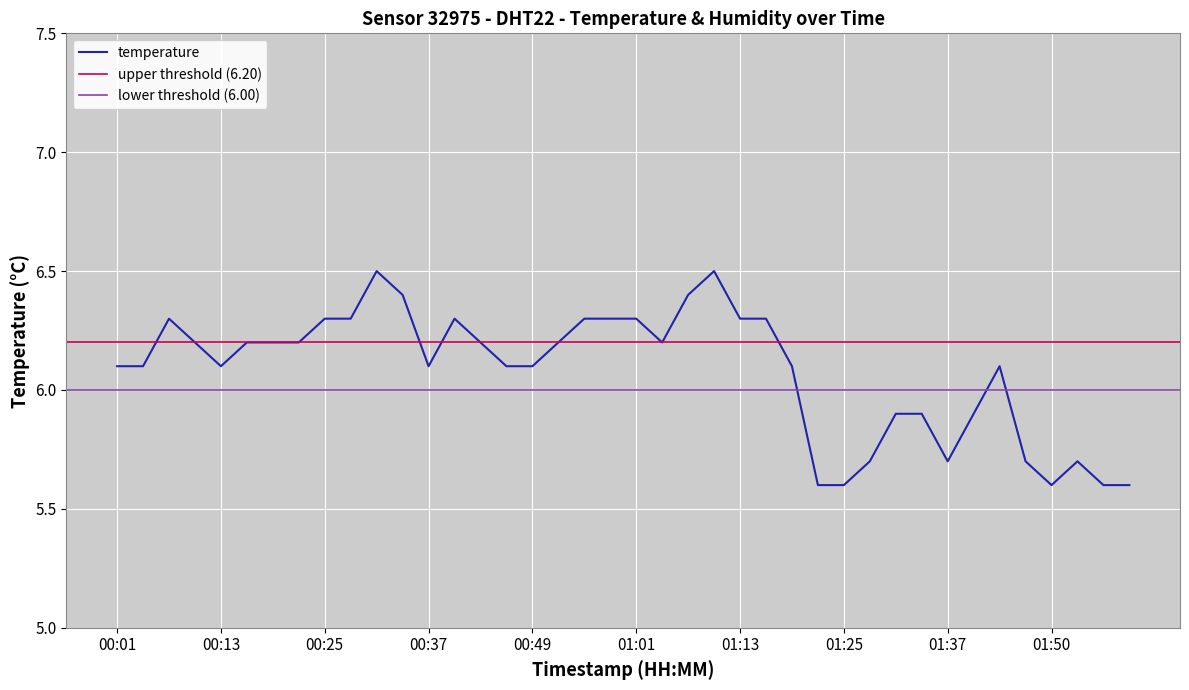

Count the number of values greater than 6.

28